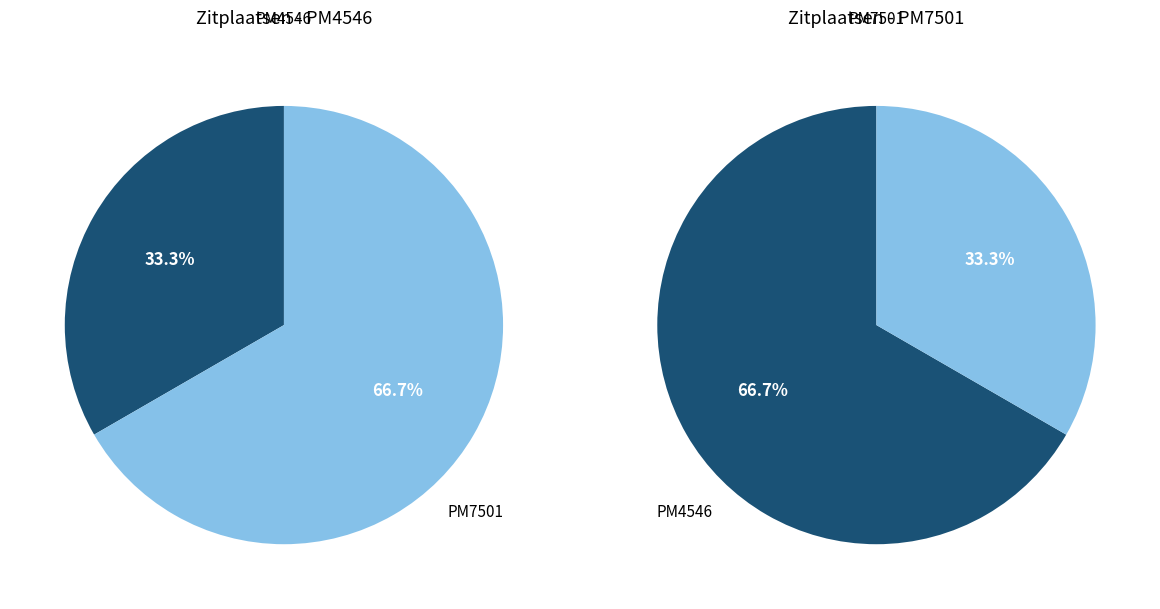

Rank the categories by value from highest to lowest.

PM7501, PM4546